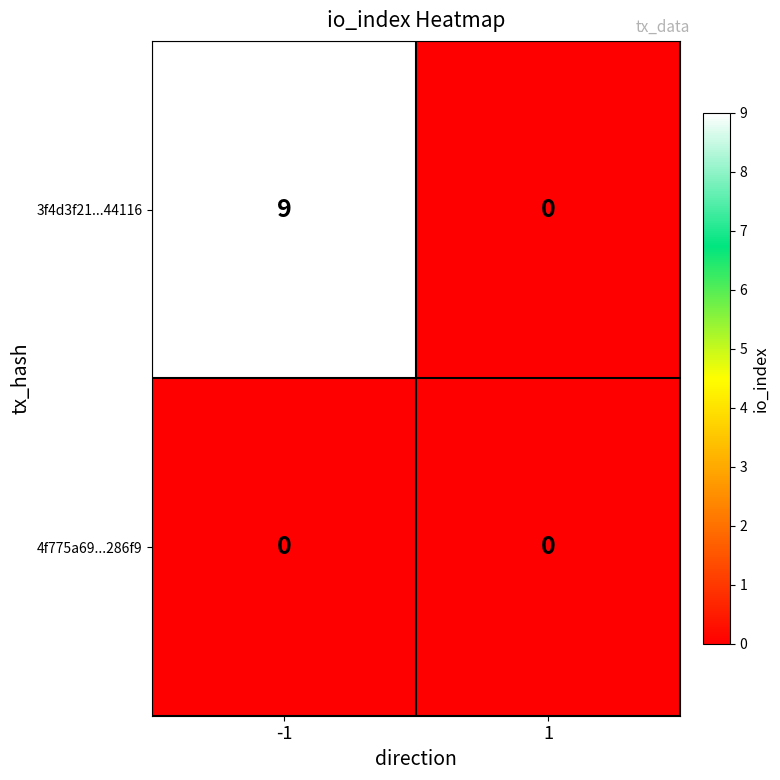

True or false: 3f4d3f21...44116 has a value of 9 at -1.

True